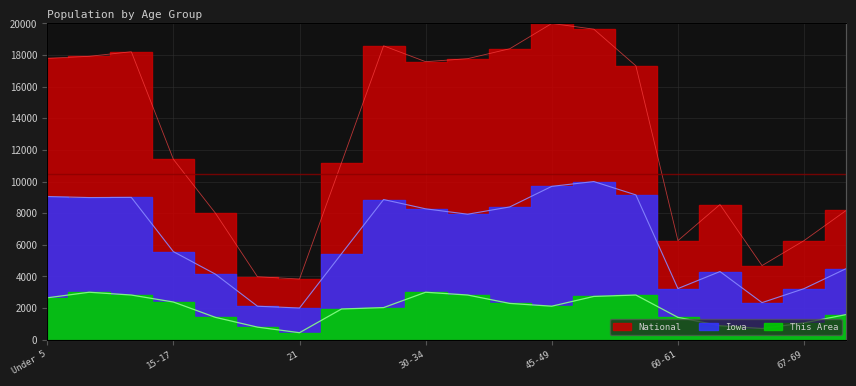

How many series are shown in this chart?

3